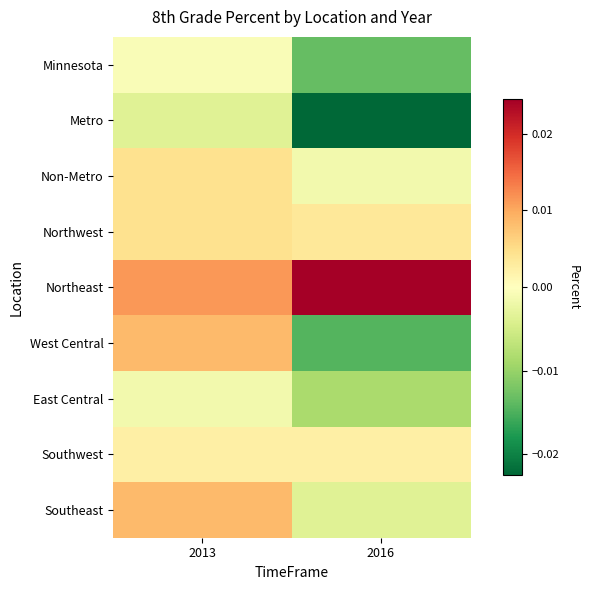

Reading right to left, transcribe all the data shown in this chart.

Minnesota: 2016=-0.0	2013=-0.0
Metro: 2016=-0.0	2013=-0.0
Non-Metro: 2016=-0.0	2013=0.0
Northwest: 2016=0.0	2013=0.0
Northeast: 2016=0.0	2013=0.0
West Central: 2016=-0.0	2013=0.0
East Central: 2016=-0.0	2013=-0.0
Southwest: 2016=0.0	2013=0.0
Southeast: 2016=-0.0	2013=0.0